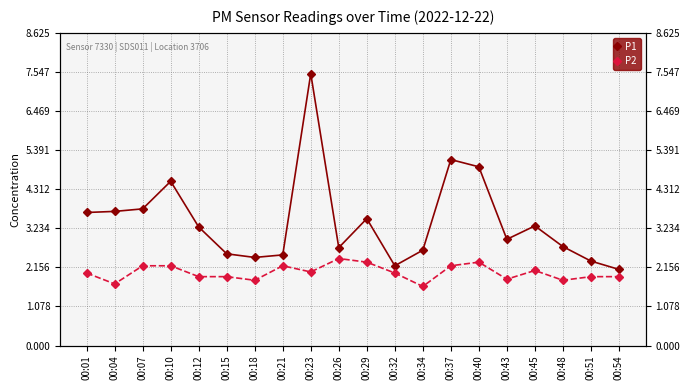

How many lines are shown in the chart?

2